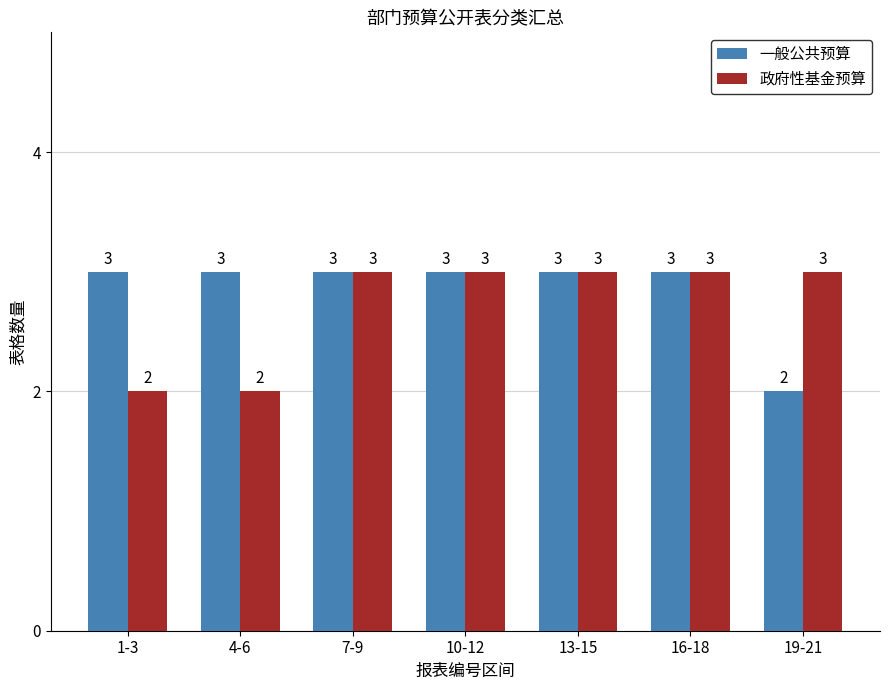

What is the sum of all 一般公共预算 values?

20